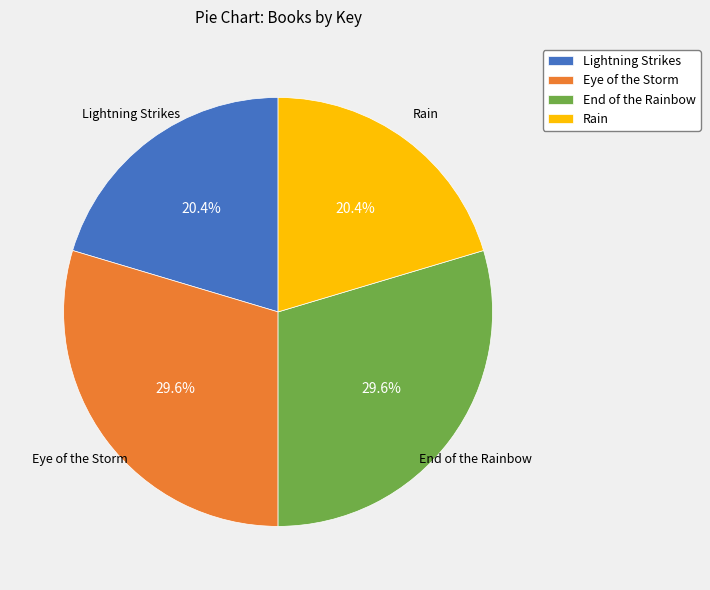

Count the number of slices in the pie.

4